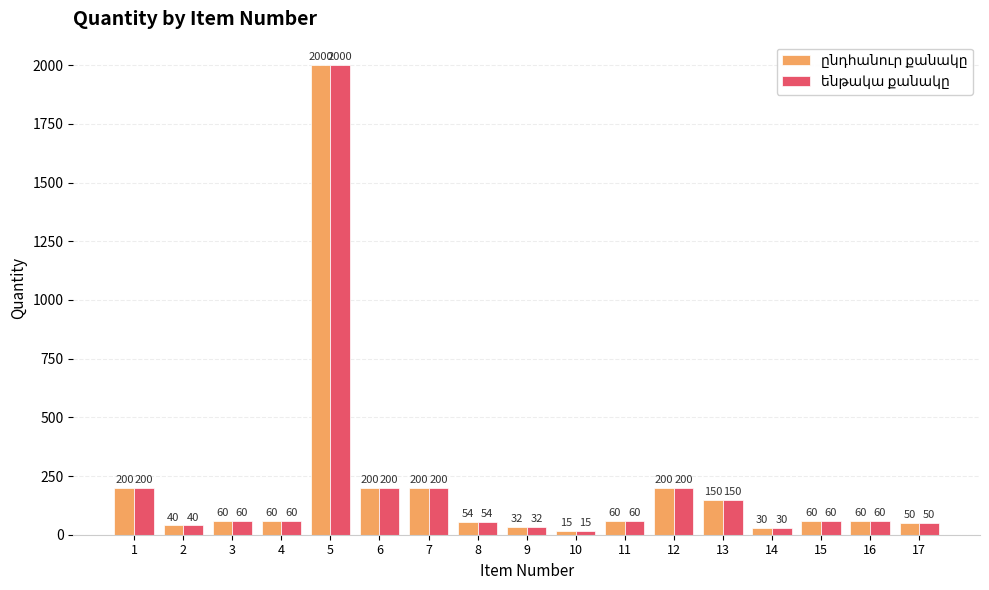

What is the total value across all series at 17?

100